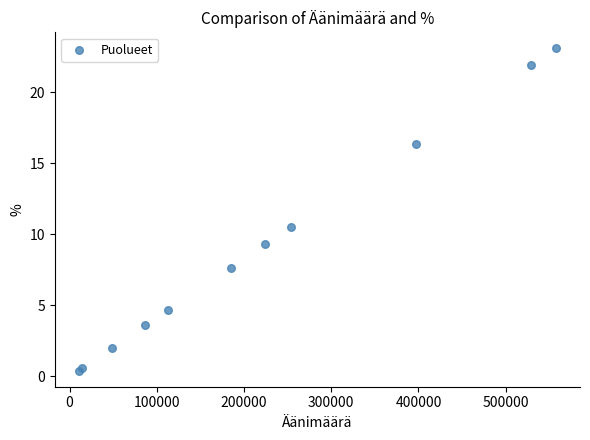

What Y value in the scatter plot is closest to 11?

10.5